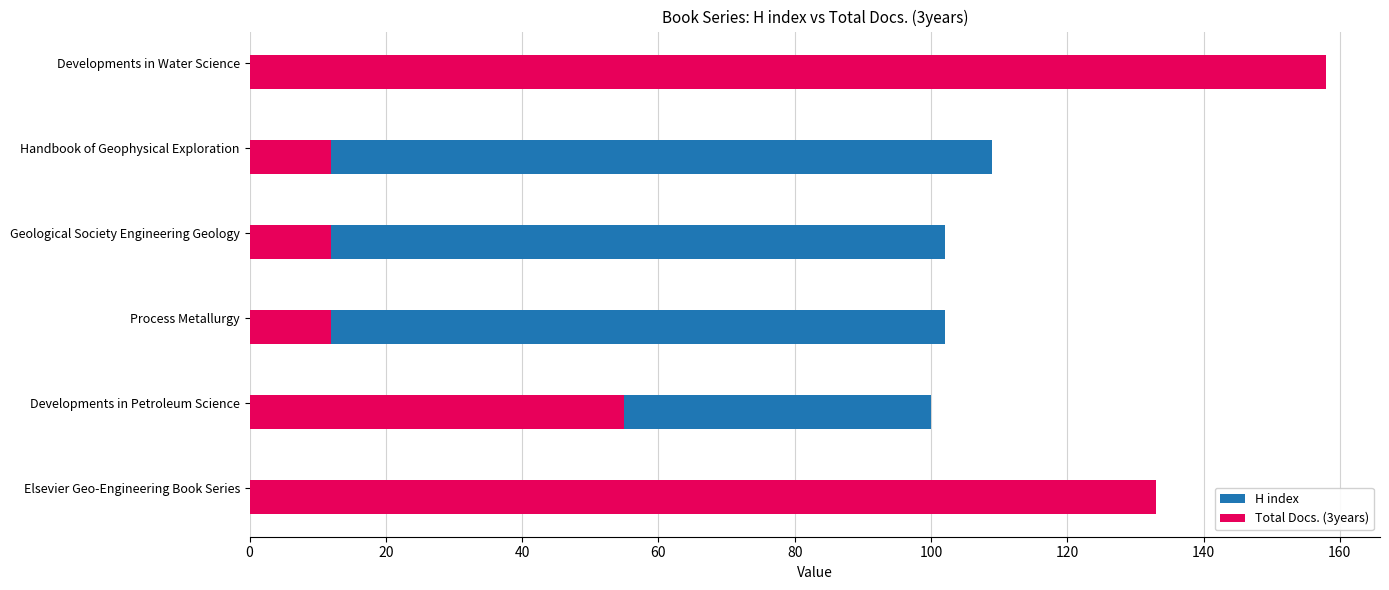

Rank the series by their average value, from lowest to highest.

Total Docs. (3years), H index